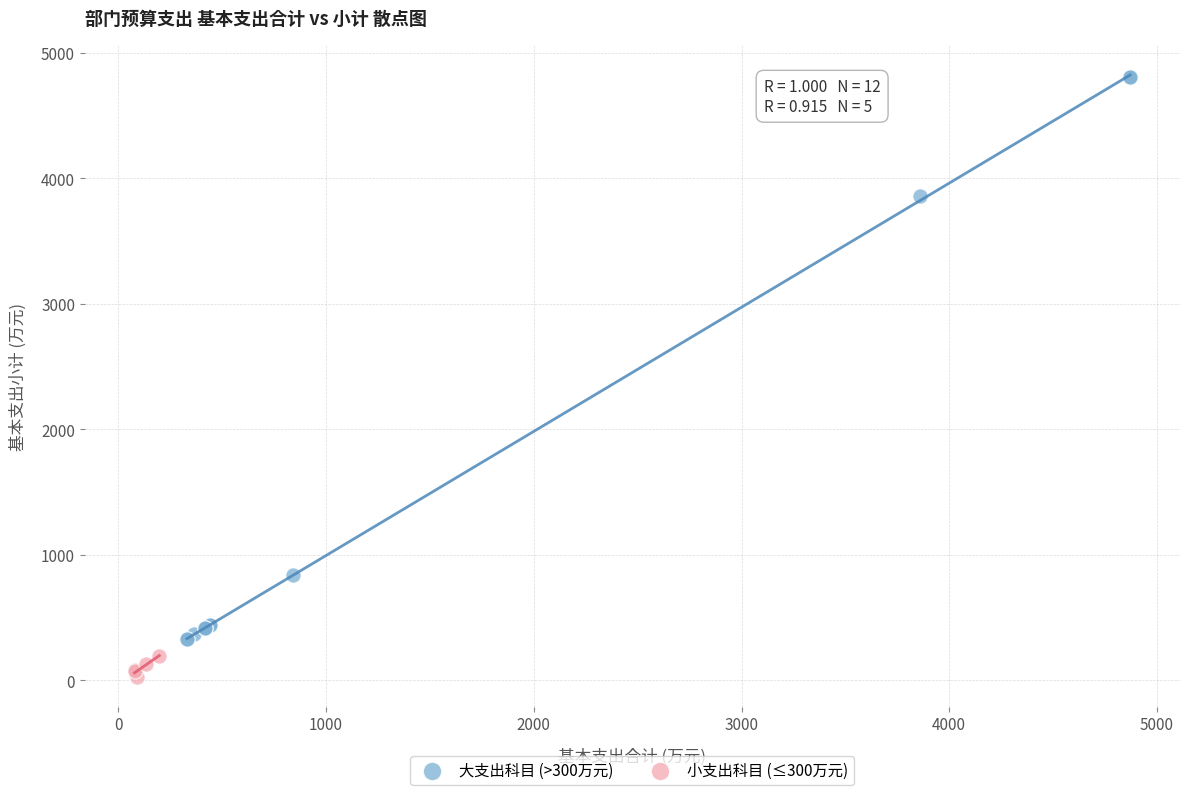

What are all the series names shown in the legend?

大支出科目 (>300万元), 小支出科目 (≤300万元)